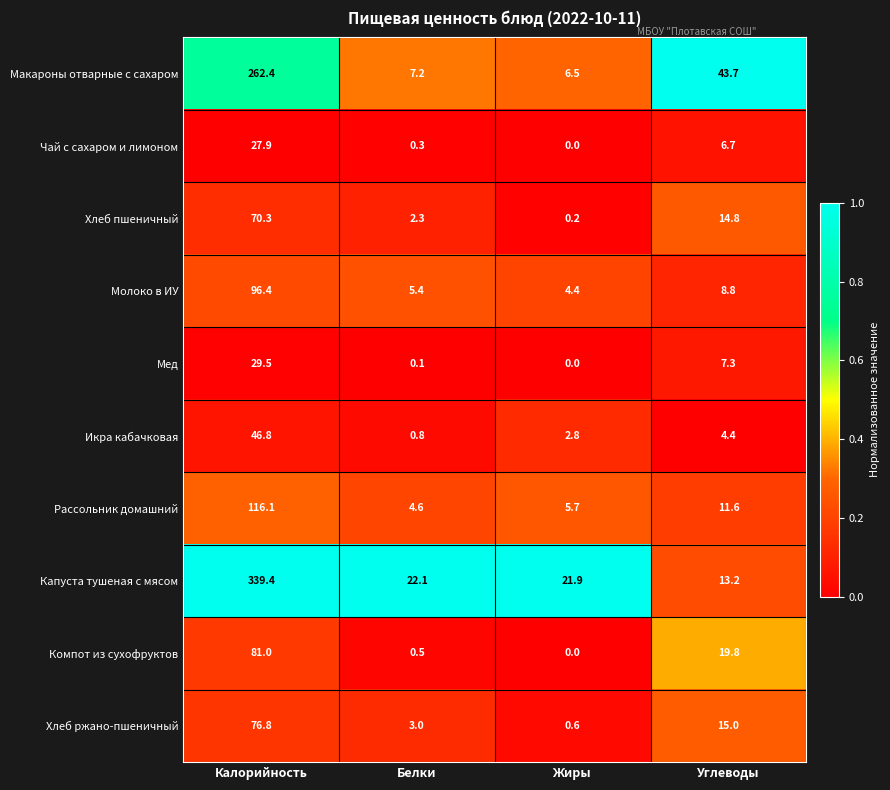

True or false: Хлеб ржано-пшеничный has a value of 3.0 at Белки.

True